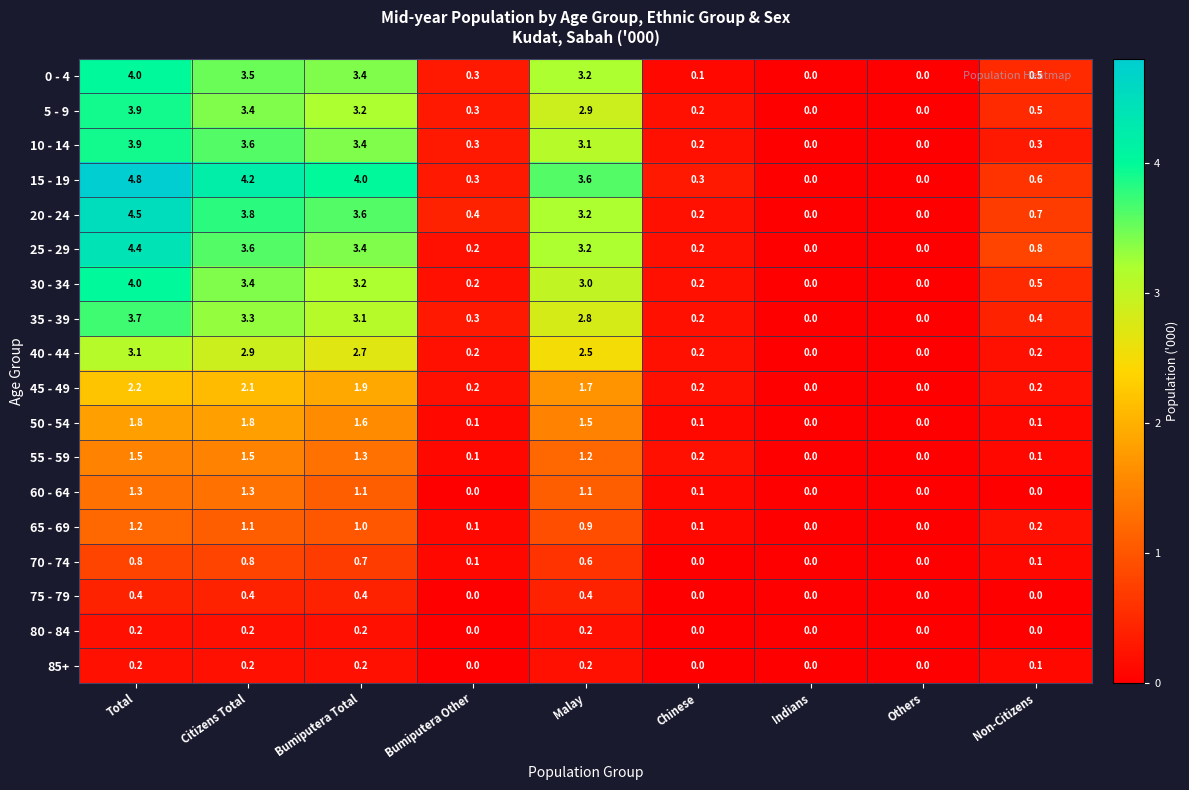

At which category does the chart reach its peak across all series?

Total